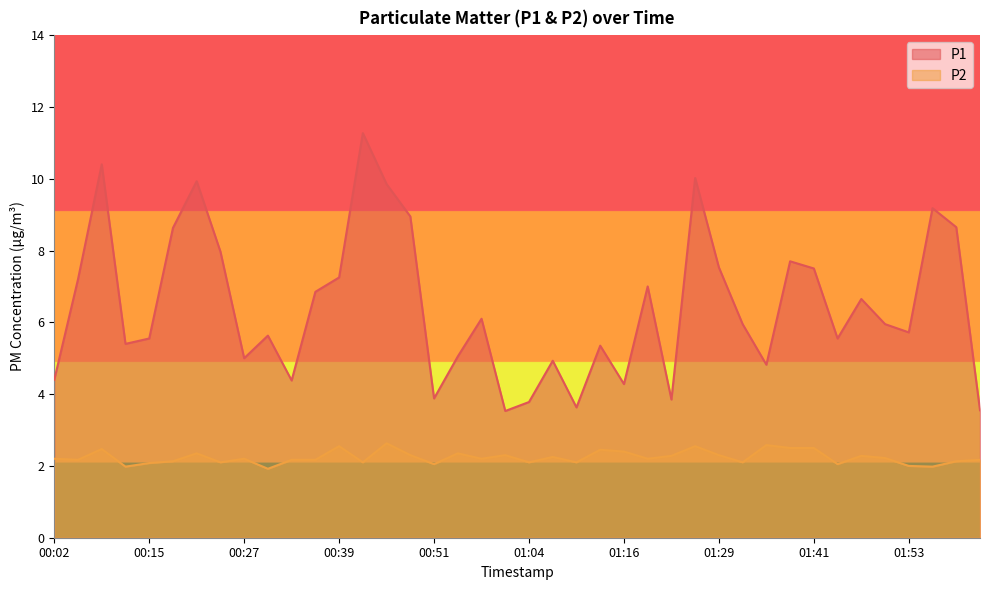

True or false: P2 and P1 intersect in this chart.

False